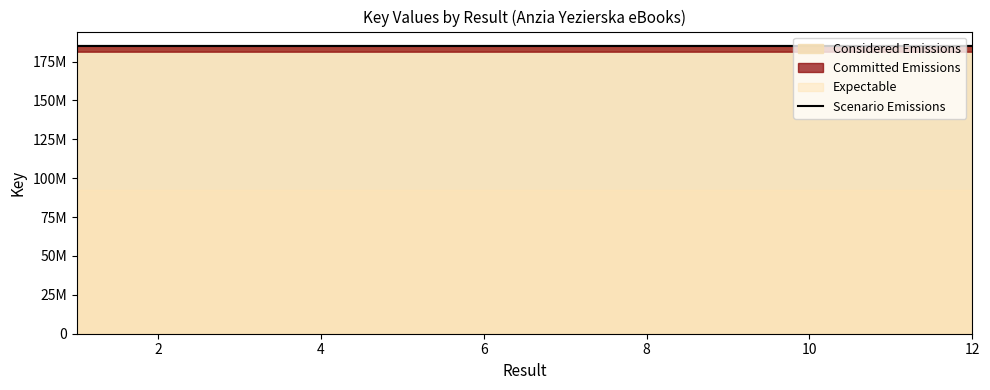

Where is the first local maximum?

2